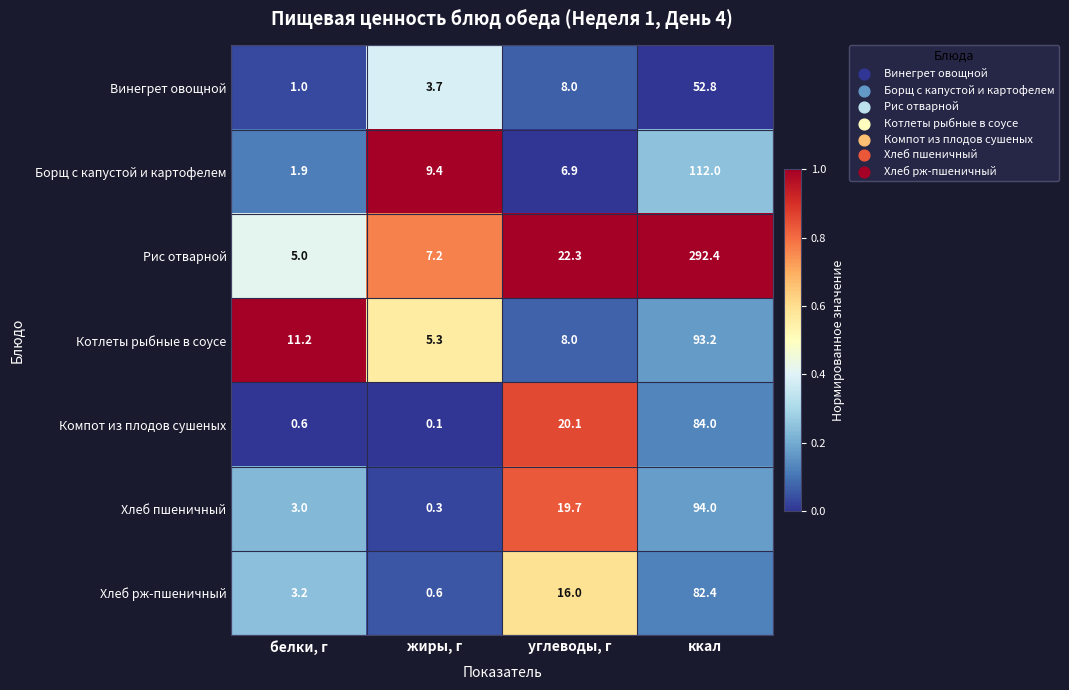

Which series has the largest total across all categories?

Рис отварной